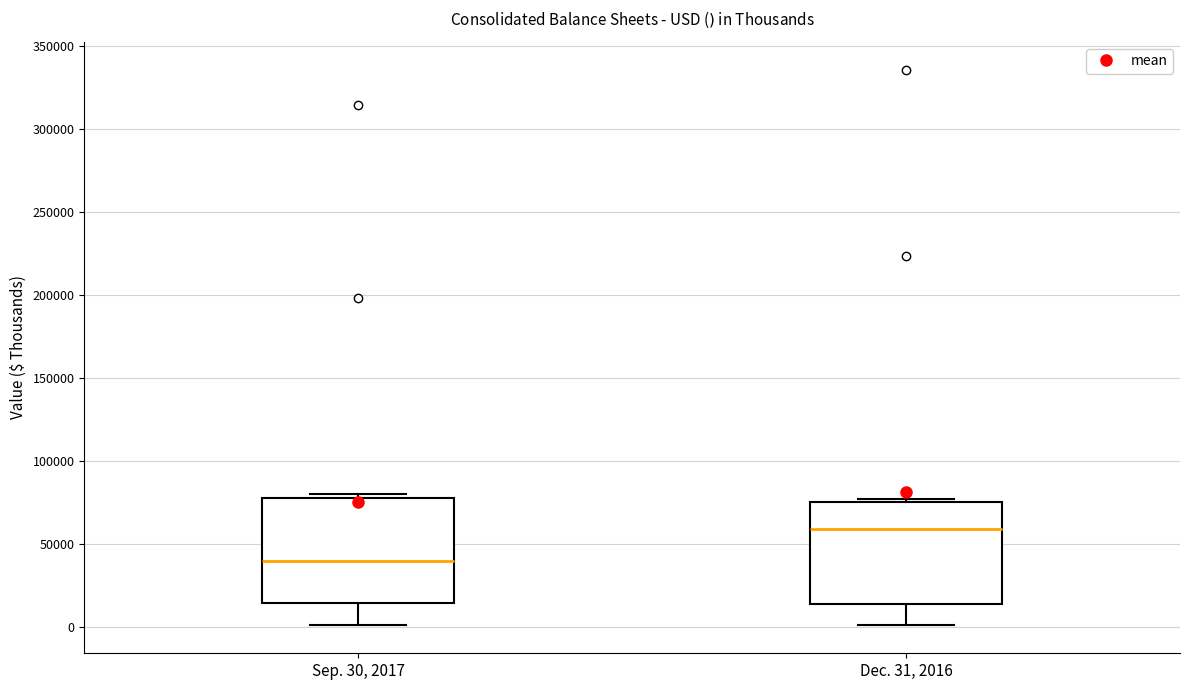

Reading left to right, read every box against the y-axis: the position of its median line, the range the box covers, and the ends of its whiskers. The values are not printed on the chart, so give them approximately, as read against the axis.

Sep. 30, 2017: median 40000, box 15000 to 80000, whiskers 0 to 80000 (just above the box's upper edge)
Dec. 31, 2016: median 60000, box 15000 to 75000, whiskers 0 to 75000 (just above the box's upper edge)